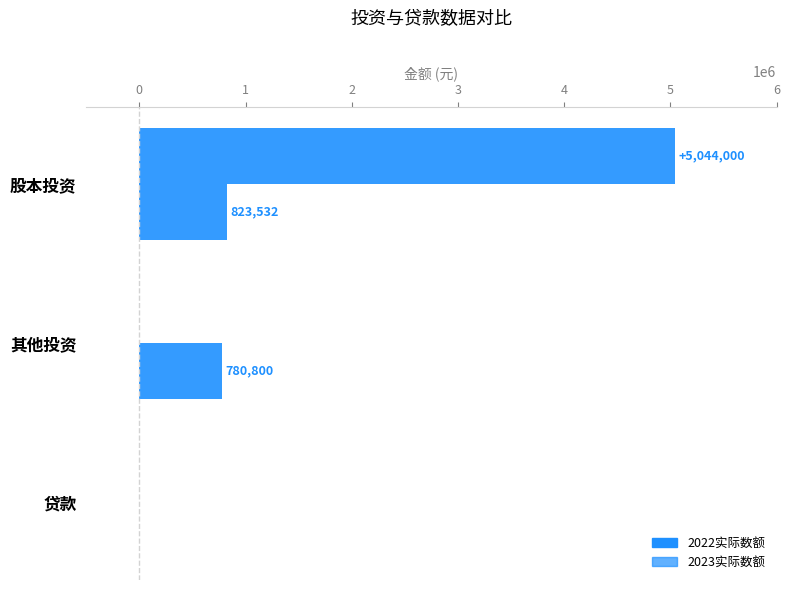

Which series has the widest spread of values?

2023实际数额